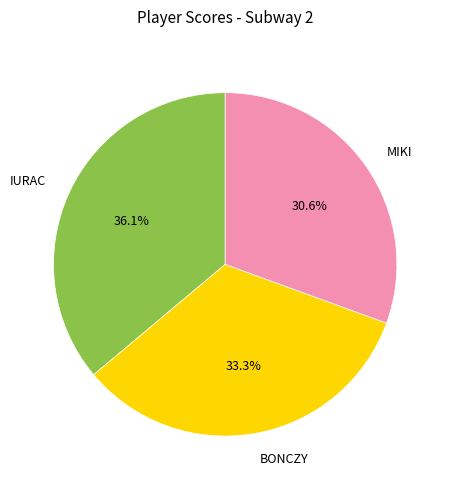

What is the smallest slice in the pie chart?

MIKI